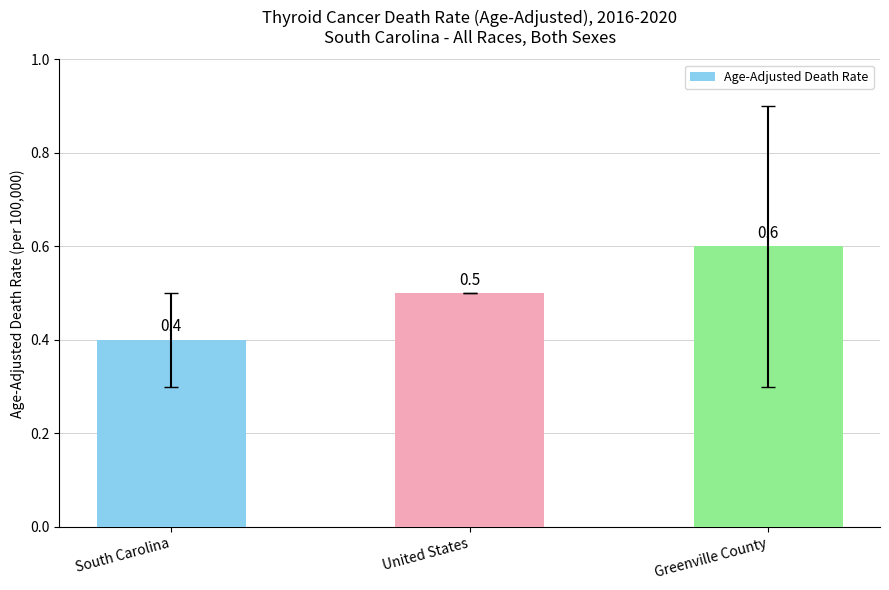

What is the difference between the values at South Carolina and Greenville County?

0.2